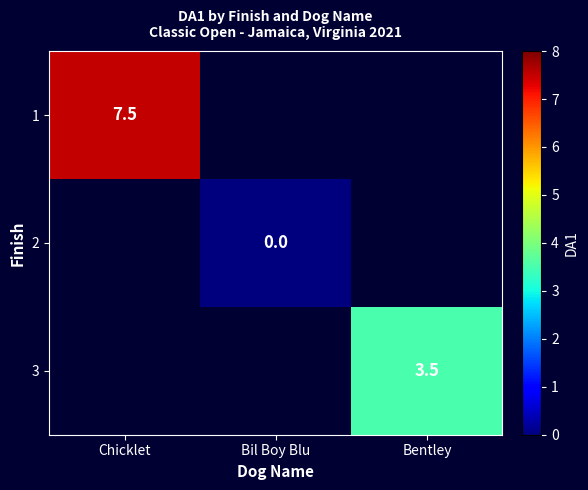

The value of 3 at Bentley is 2.0. True or false?

False